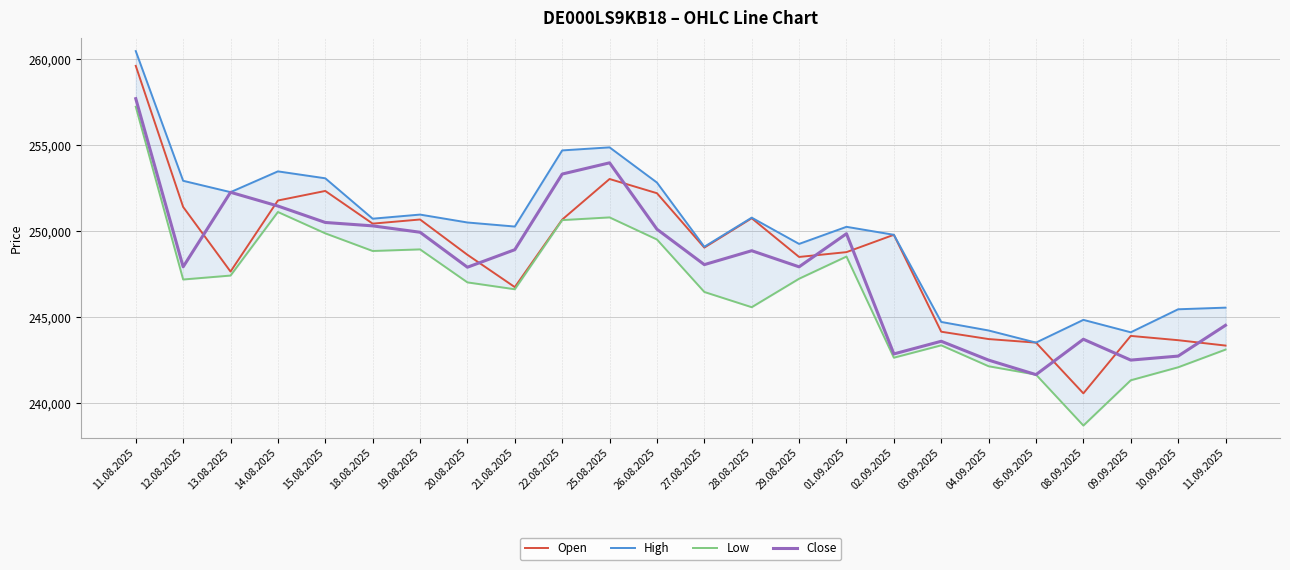

What is the highest value of the High series?

260474